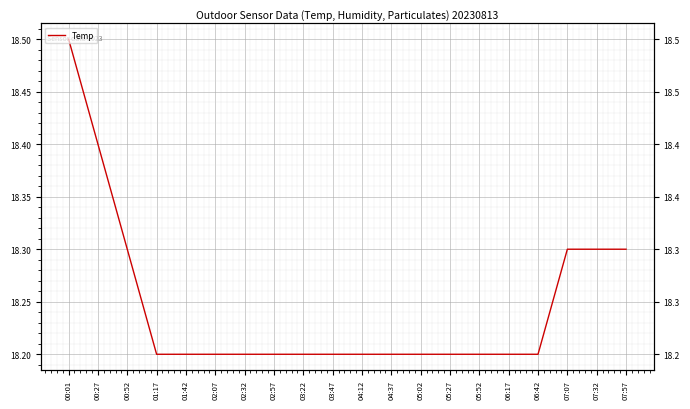

Reading left to right, transcribe all the data shown in this chart.

18.5	18.4	18.3	18.2	18.2	18.2	18.2	18.2	18.2	18.2	18.2	18.2	18.2	18.2	18.2	18.2	18.2	18.3	18.3	18.3